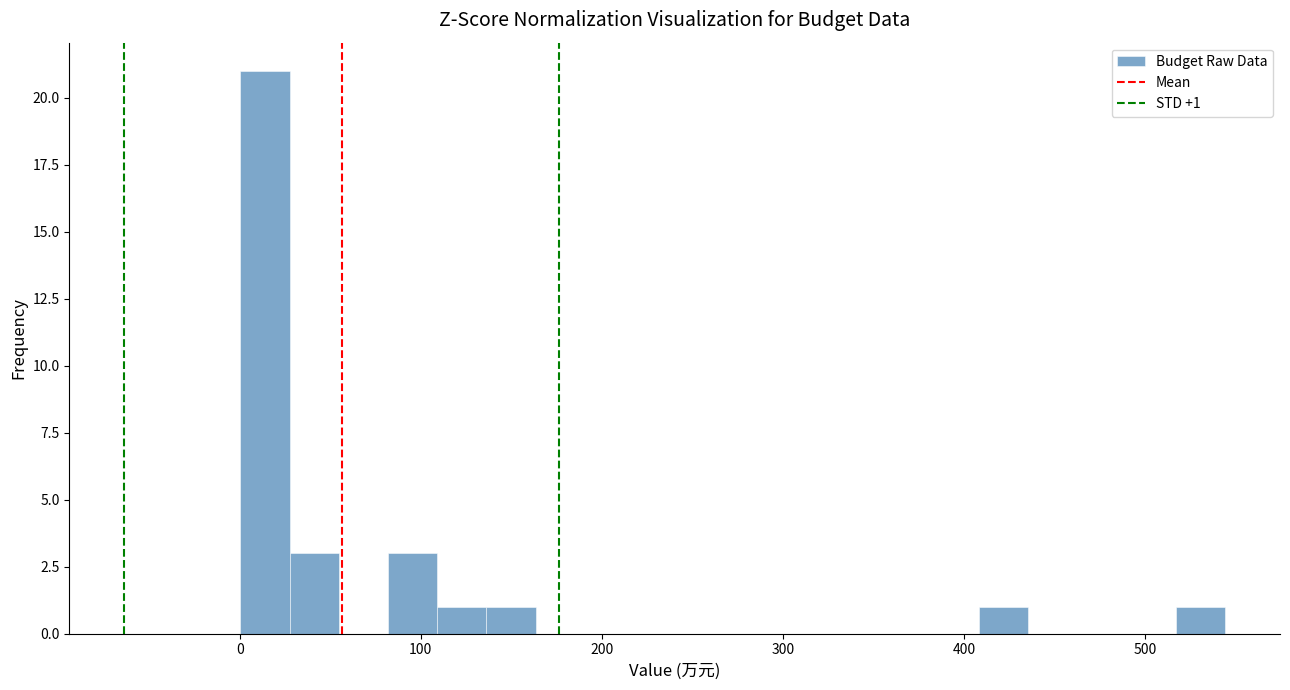

Around what value on the x-axis is the tallest bar? Give the approximate position of its centre, as read against the axis.

10